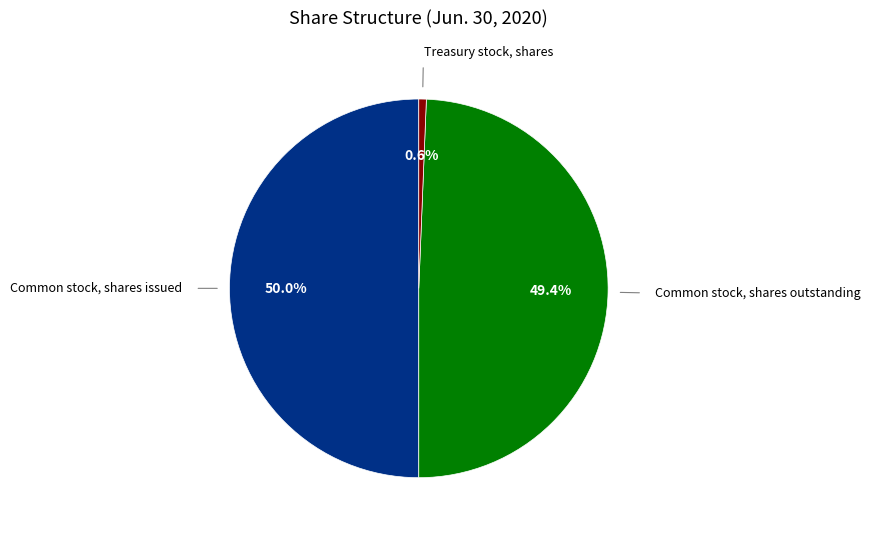

How many segments does this pie chart have?

3